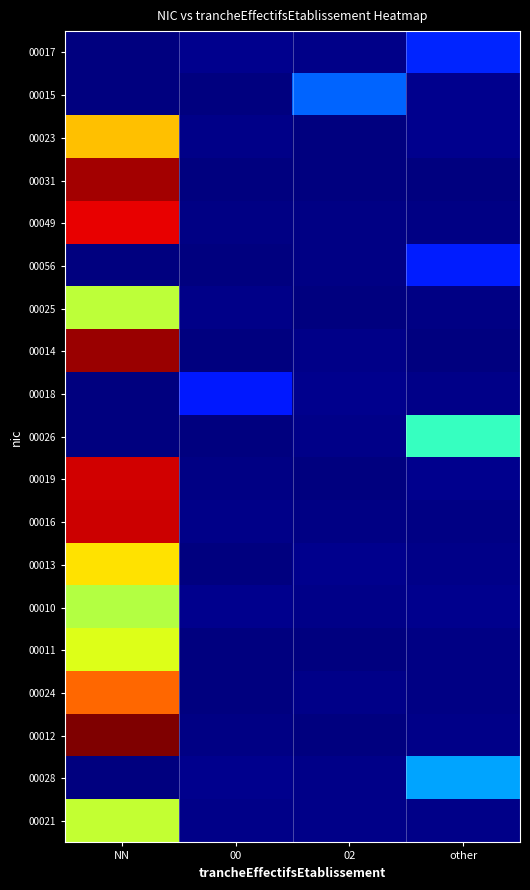

What is the total value across all series at NN?

45.3